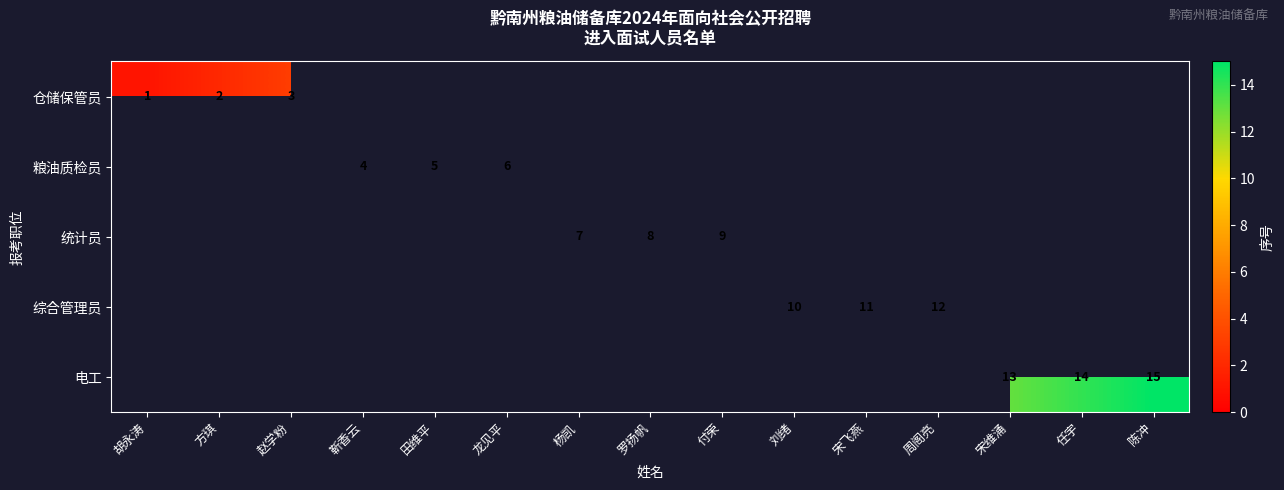

Is the value of 电工 at 任宇 greater than the value of 统计员 at 罗扬帆?

Yes